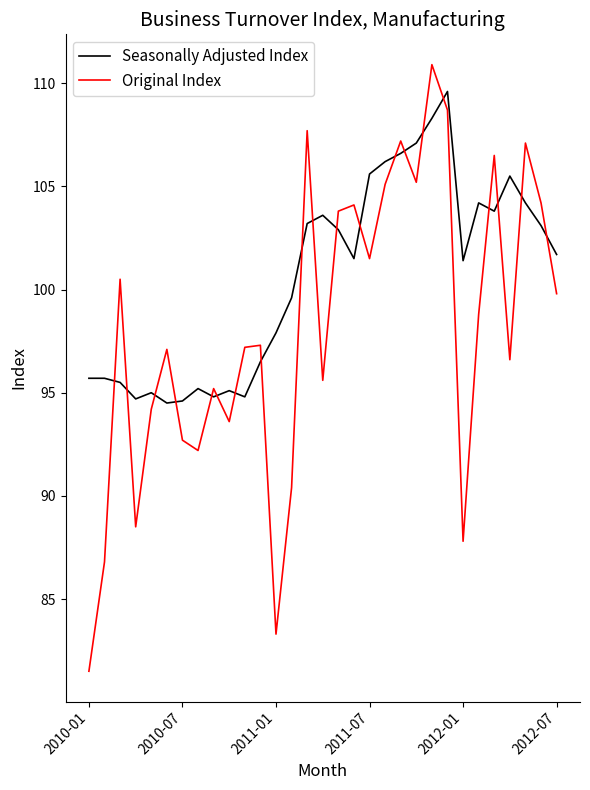

Rank the series by their maximum value, from lowest to highest.

Seasonally Adjusted Index, Original Index